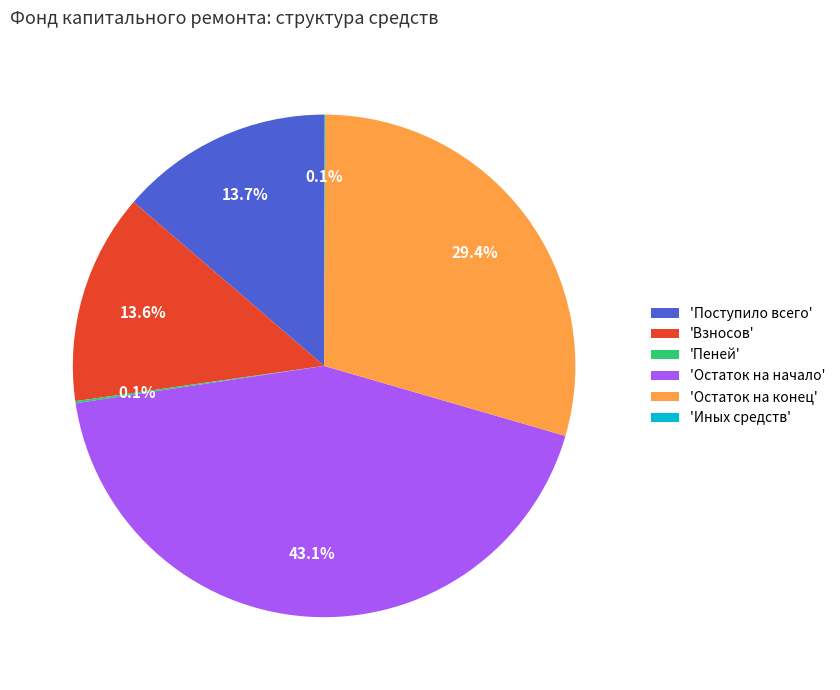

What is the largest slice in the pie chart?

'Остаток на начало'